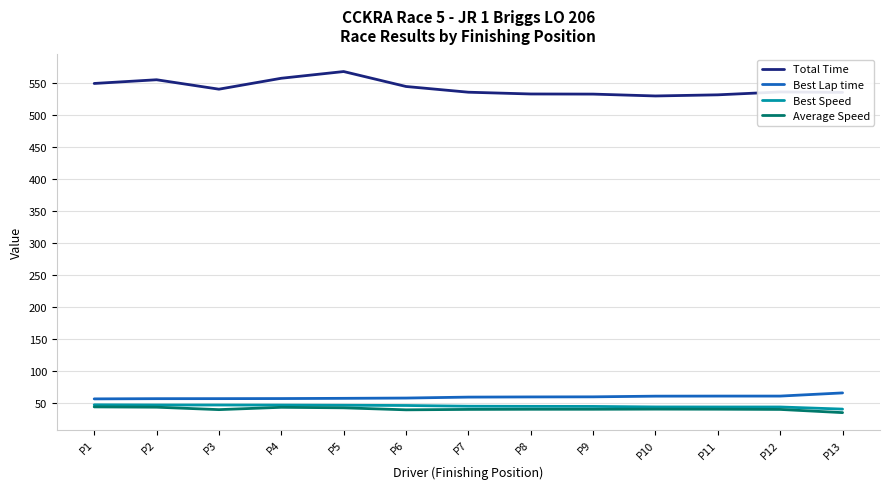

What is the difference between the Average Speed values at P3 and P9?

0.6